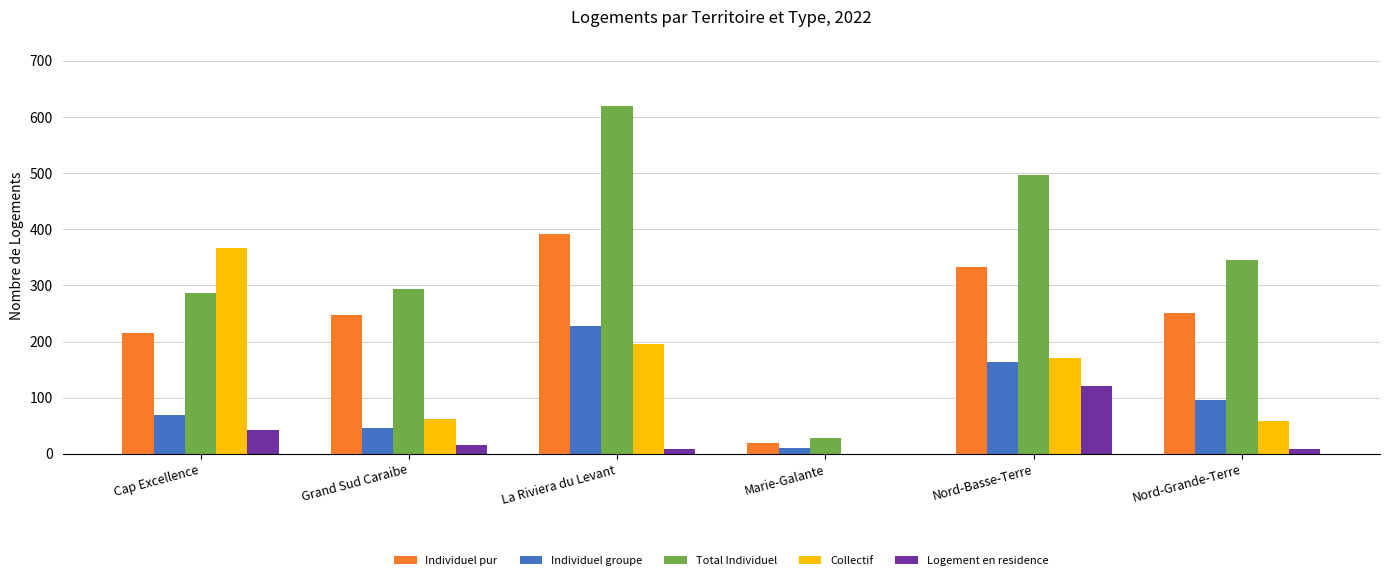

At which label does Logement en residence first exceed 15?

Cap Excellence